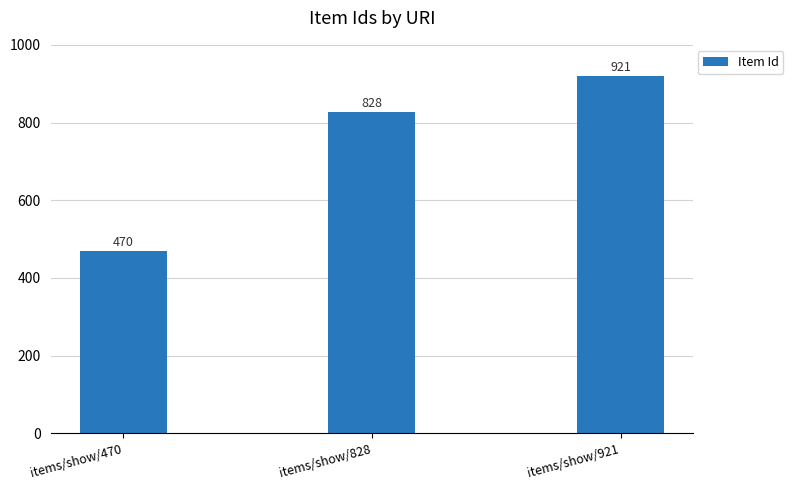

The chart shows a value of 1305 at items/show/828. True or false?

False